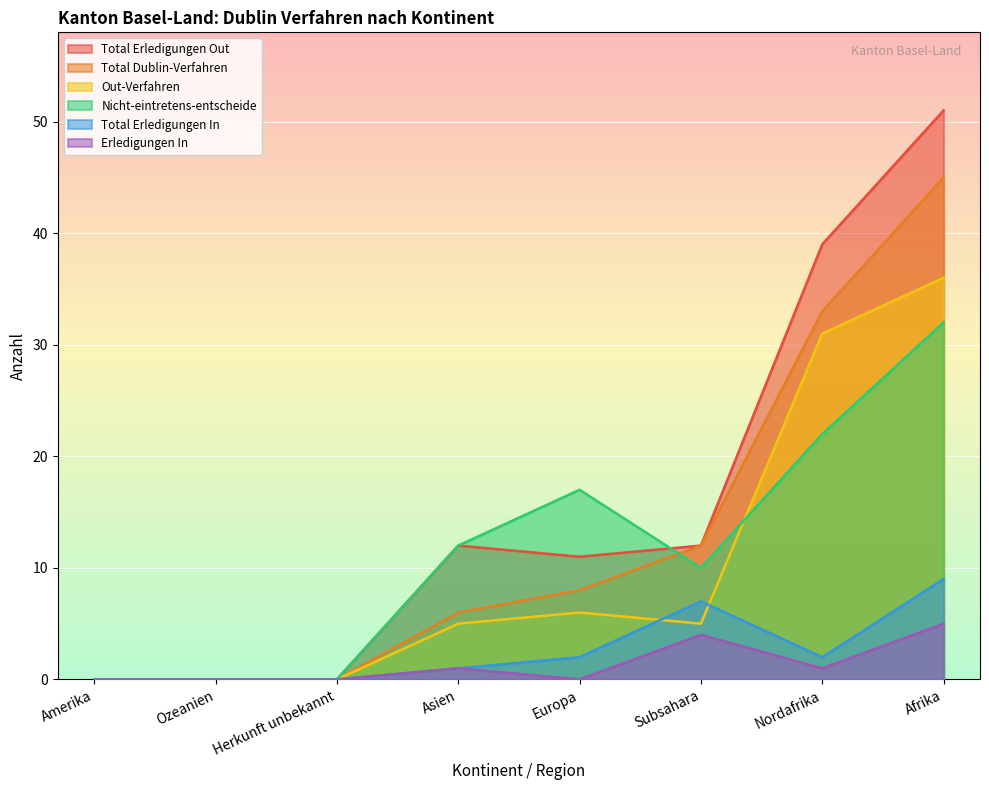

What position from the left is Europa?

5